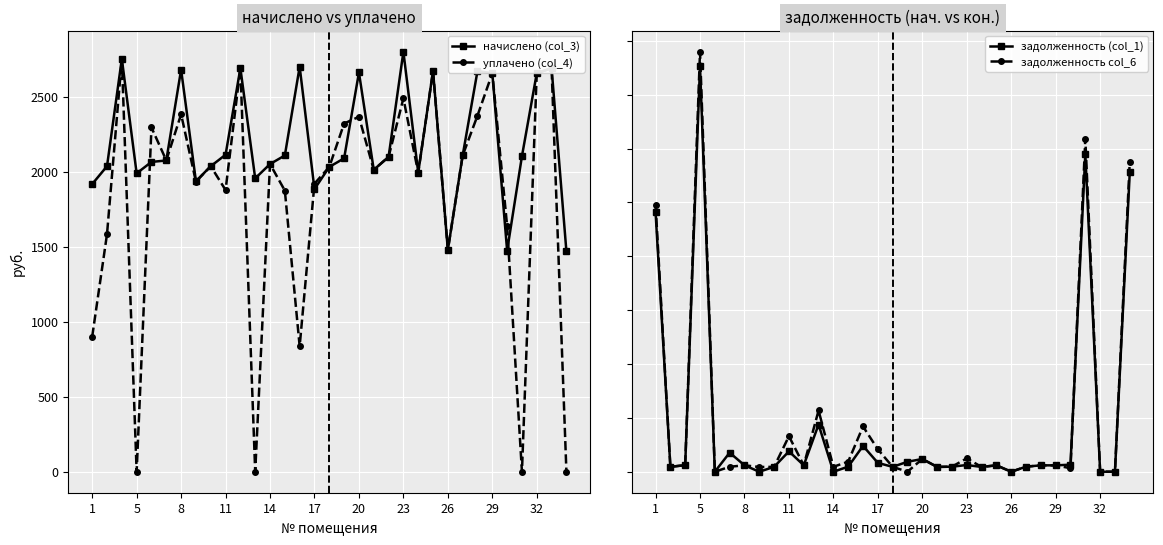

What is the difference between the maximum and minimum values in the задолженность (col_1) series?

18828.7